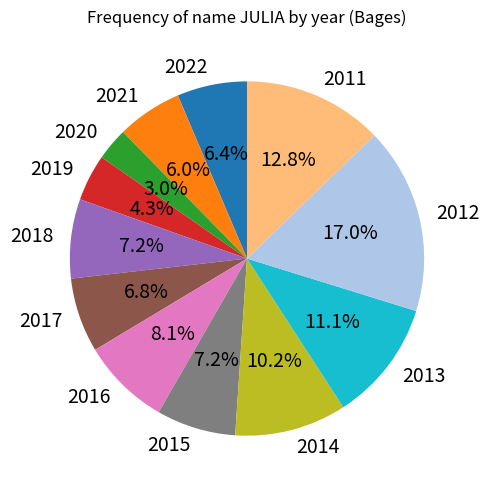

To the nearest percent, what is the difference between the largest and smallest slice percentages?

14%